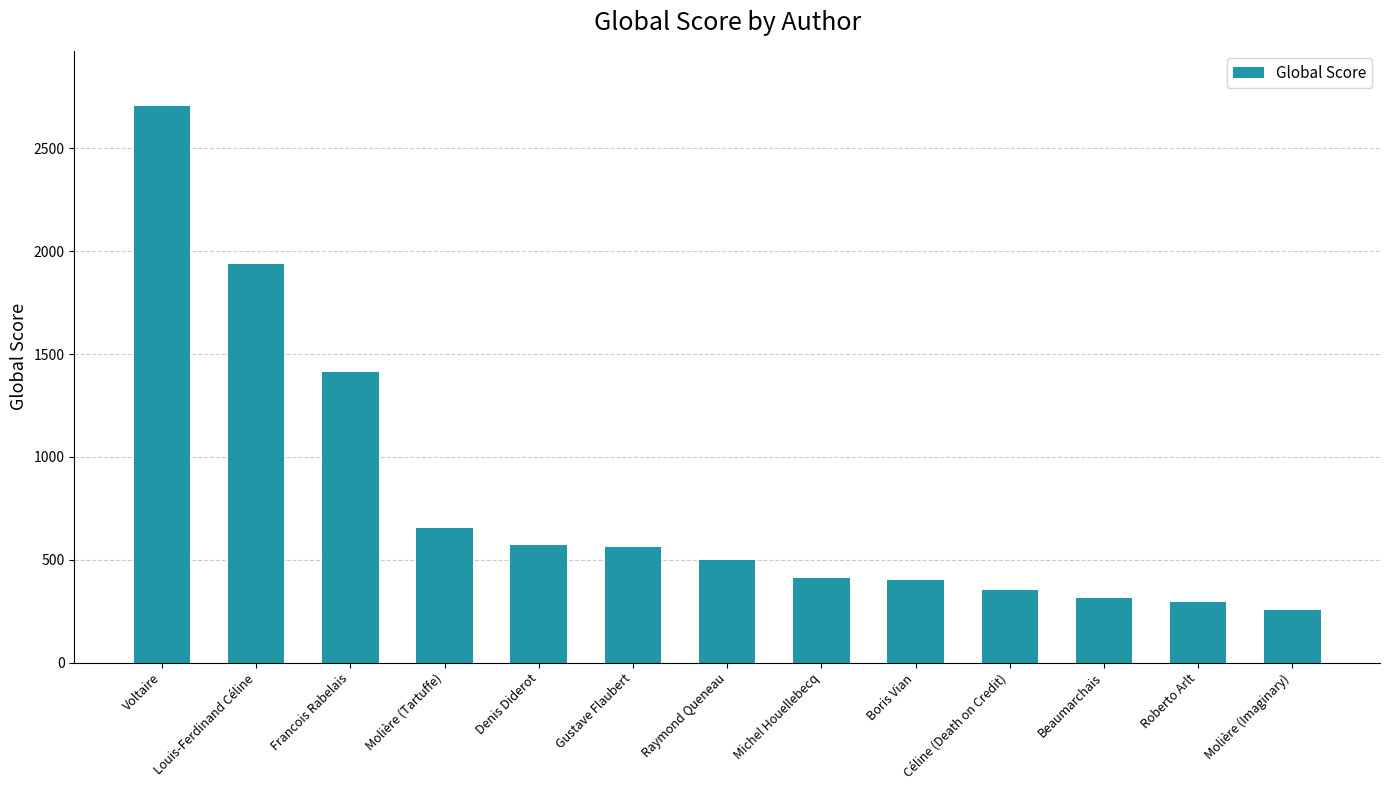

What is the maximum value shown in the chart?

2704